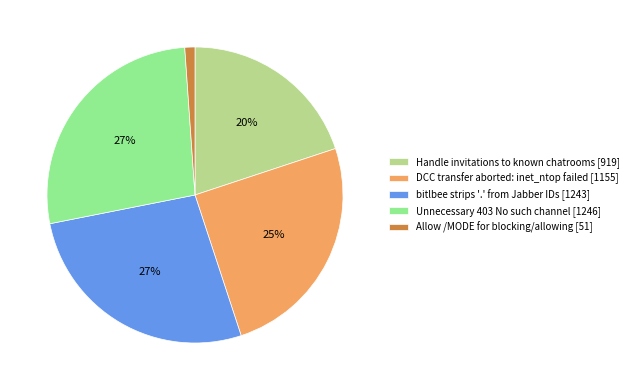

To the nearest percent, what is the average slice percentage?

20%